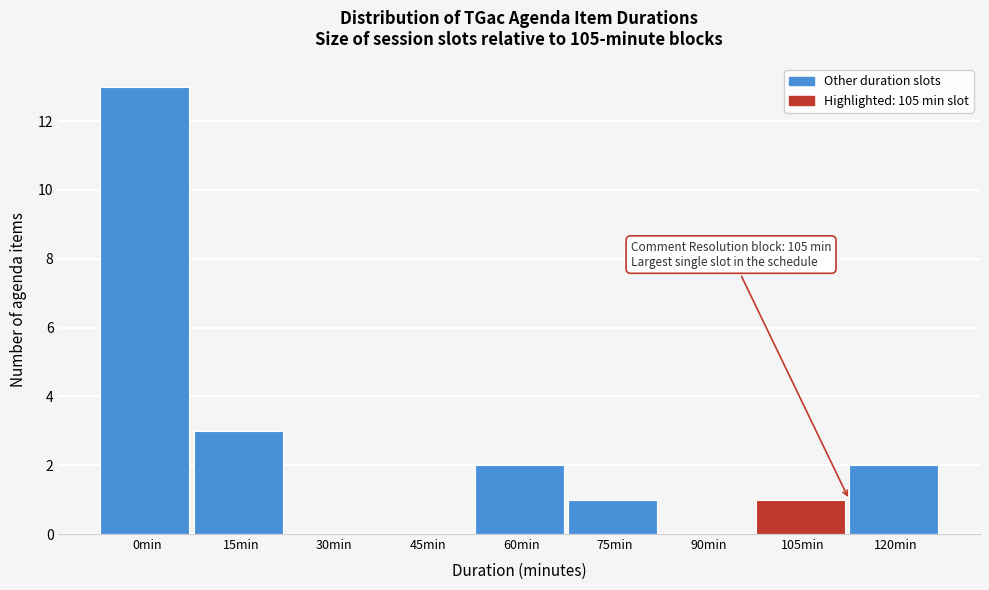

Reading left to right, list all the values displayed in this chart.

0min=13	15min=3	30min=0	45min=0	60min=2	75min=1	90min=0	105min=1	120min=2